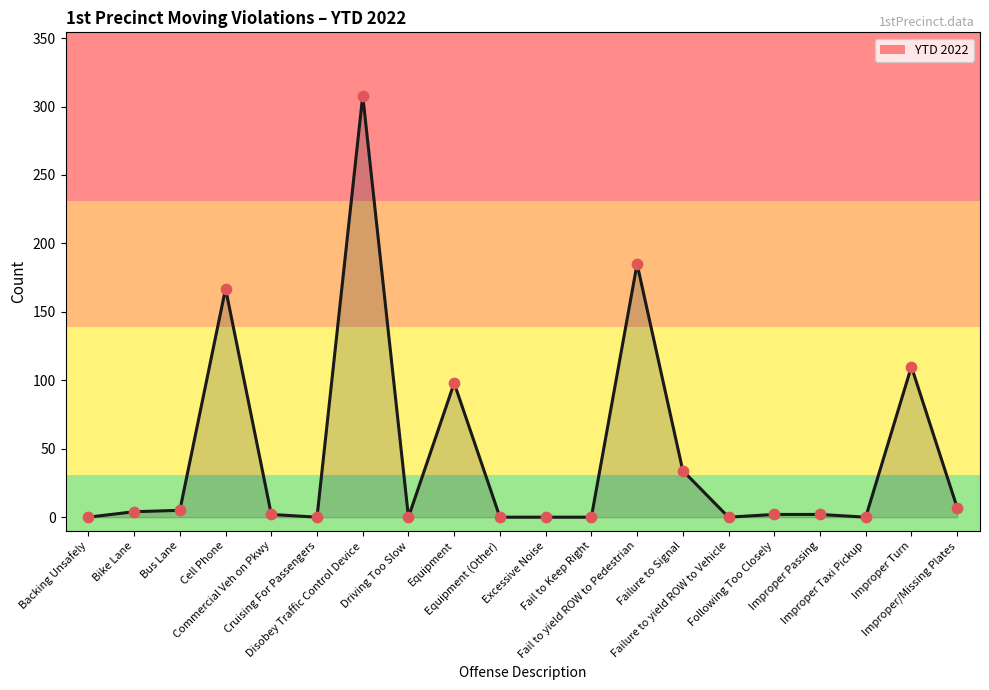

What is the change in value from Commercial Veh on Pkwy to Disobey Traffic Control Device?

+306